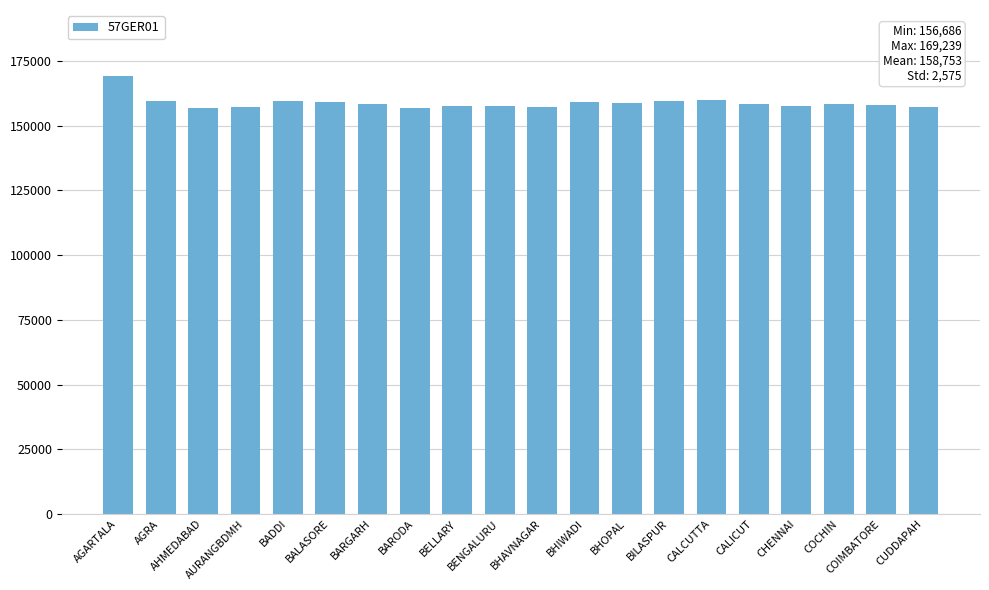

What is the minimum value shown in the chart?

156686